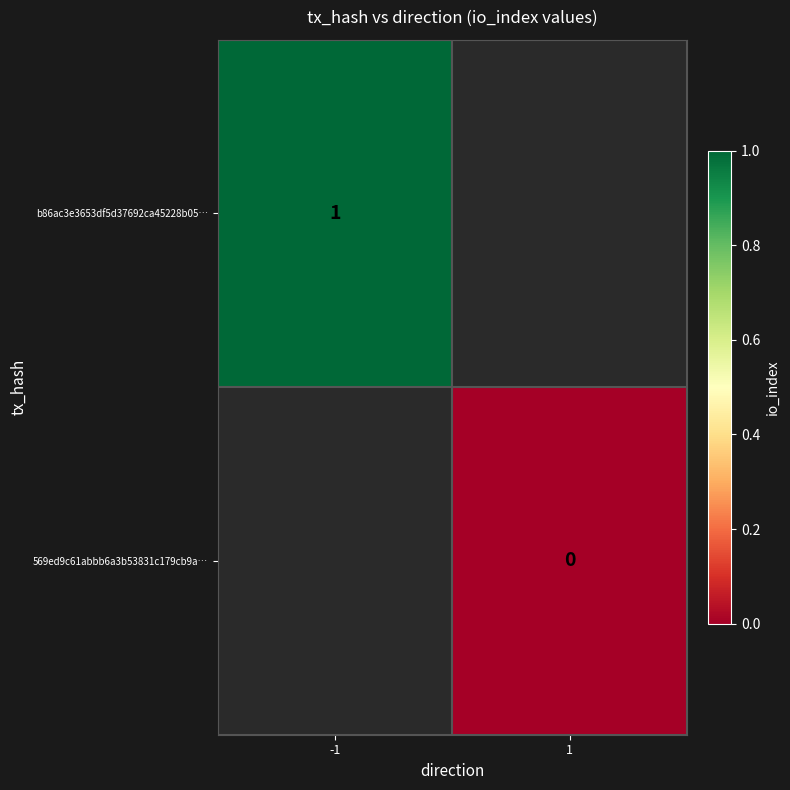

At which category does the chart reach its peak across all series?

-1